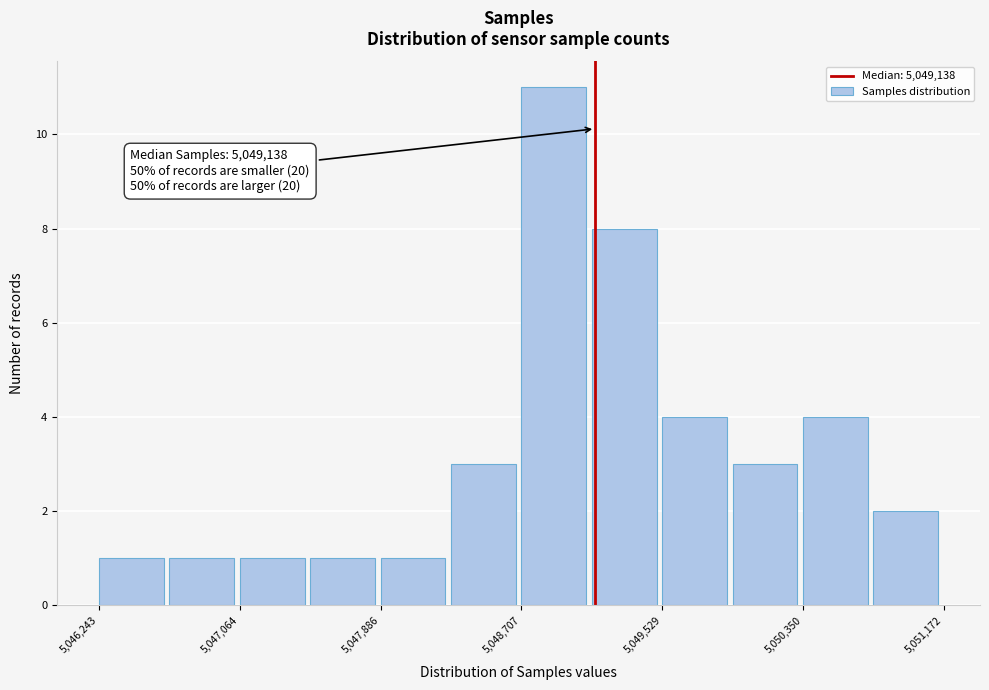

Which range on the x-axis has the tallest bar?

5048700 to 5049100